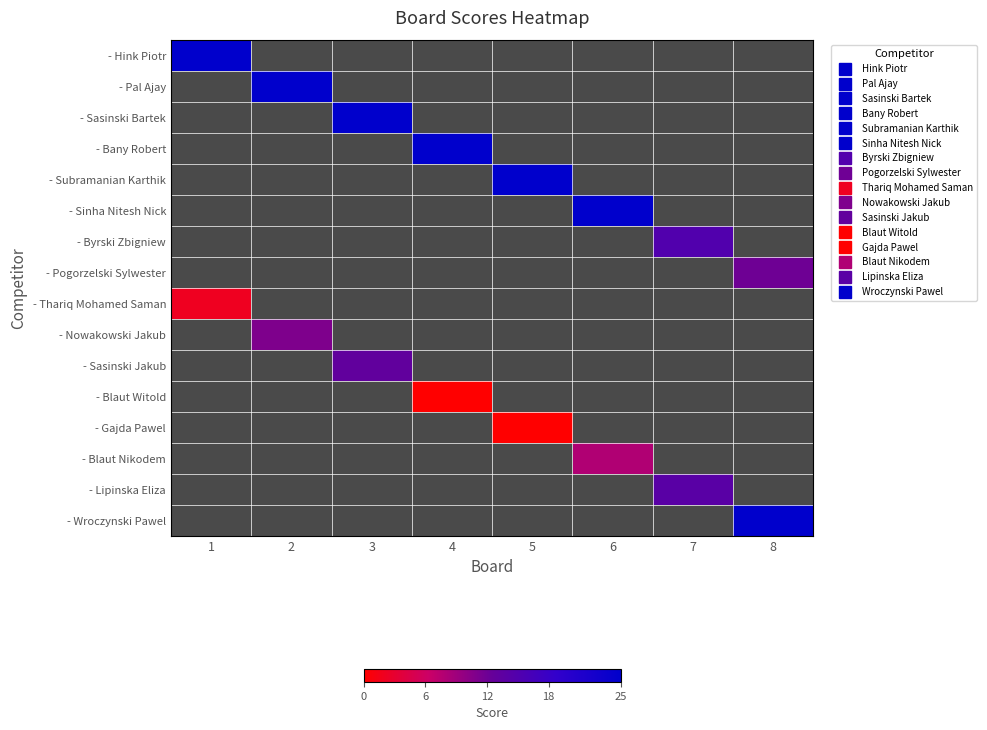

At which category does the chart reach its minimum across all series?

4